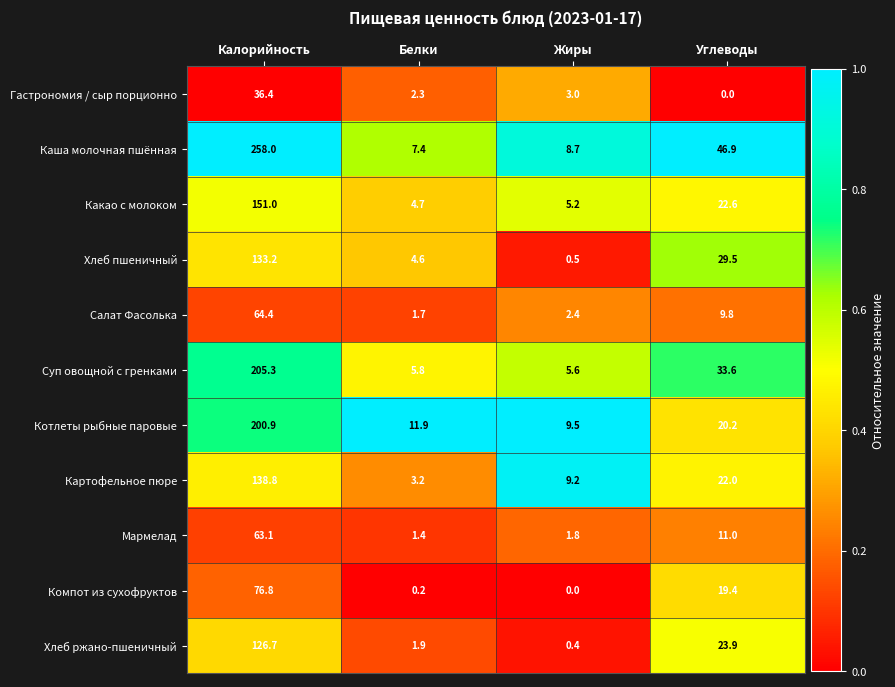

What is the total value across all series at Калорийность?

1454.6